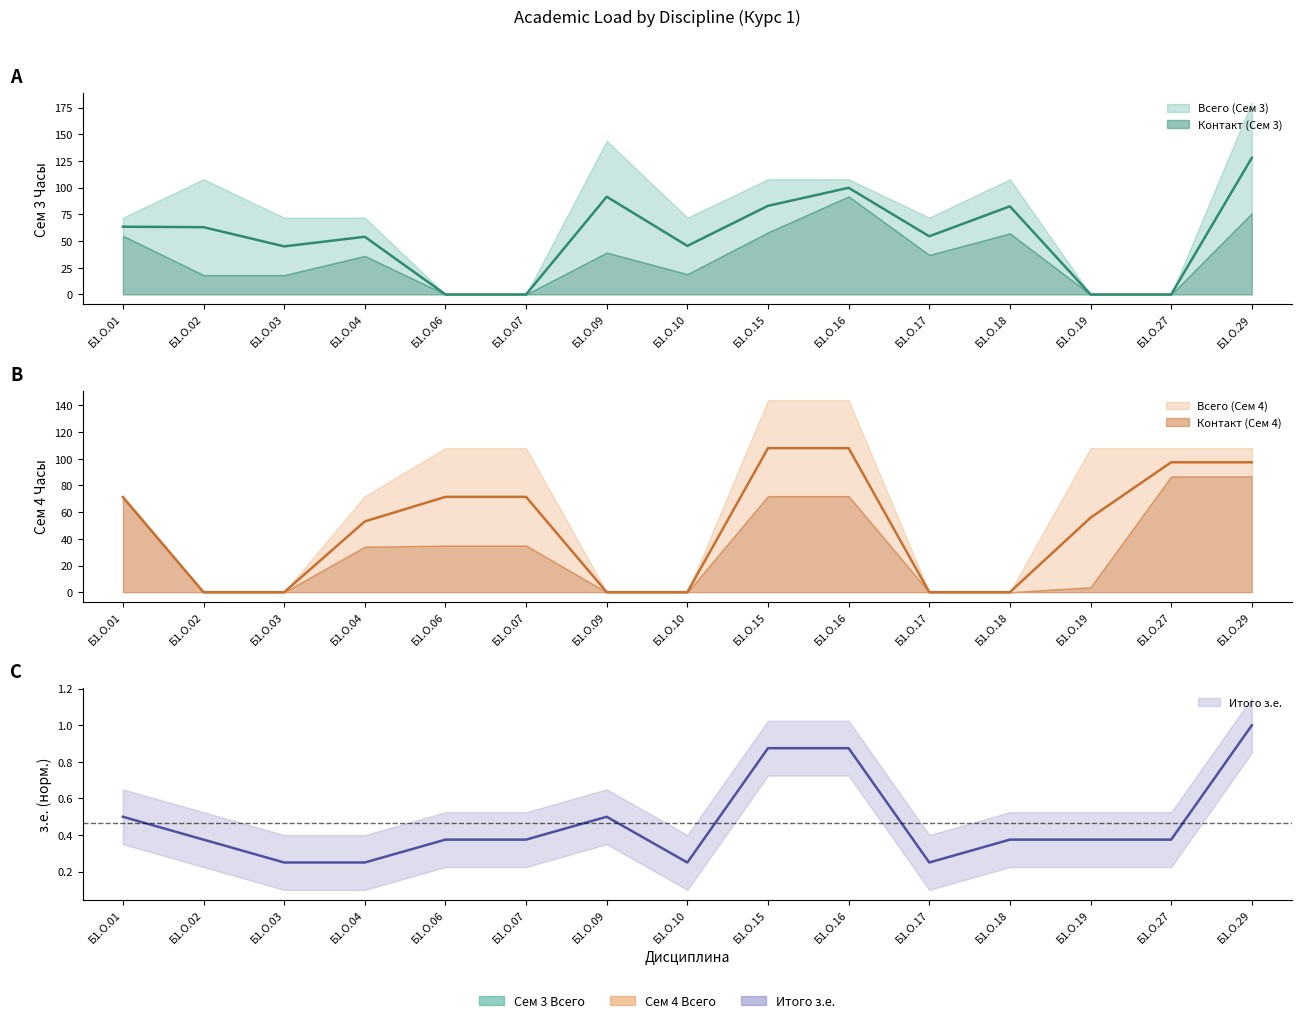

Is it true that Всего (Сем 3) equals 26.9 at Б1.О.03?

False